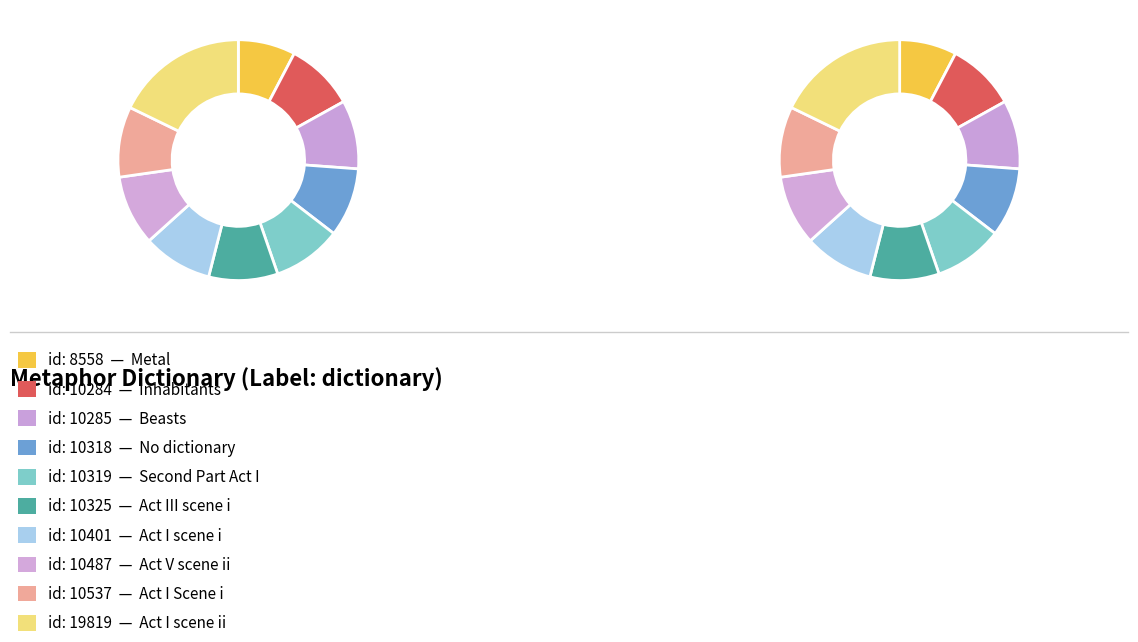

Is Metal the majority of the pie?

No